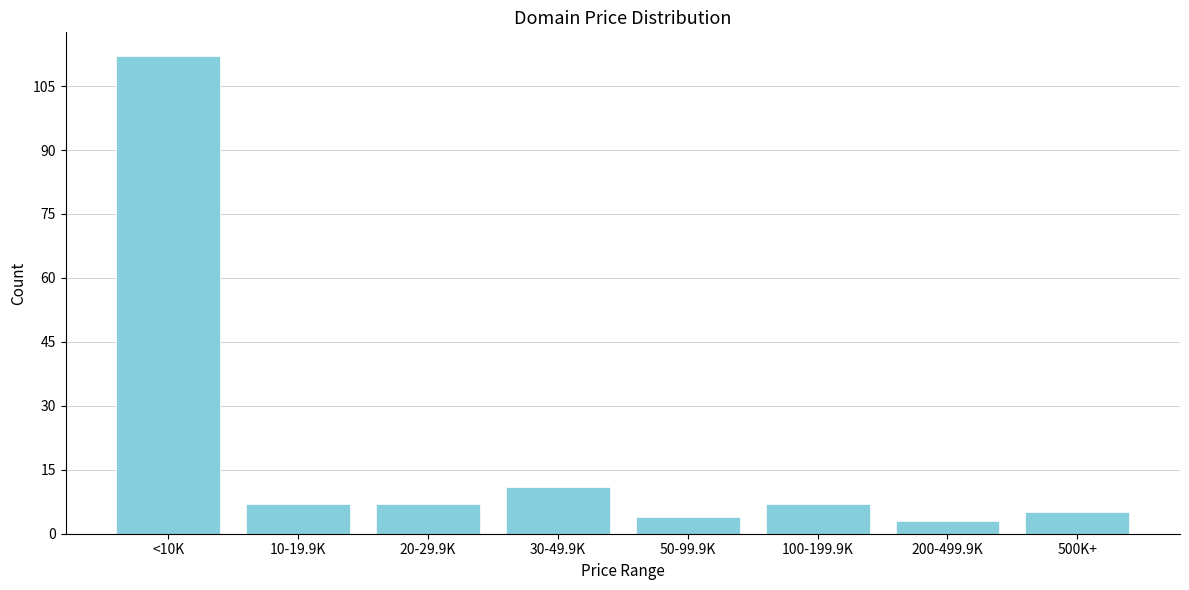

Reading left to right, extract all data points from this chart.

112	7	7	11	4	7	3	5